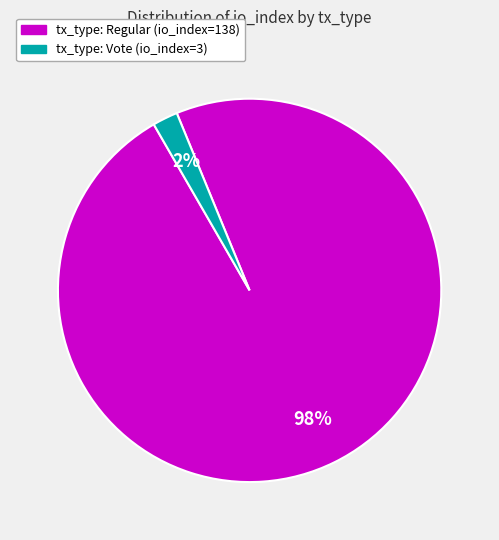

To the nearest percent, what portion does tx_type: Vote (io_index=3) represent?

2%